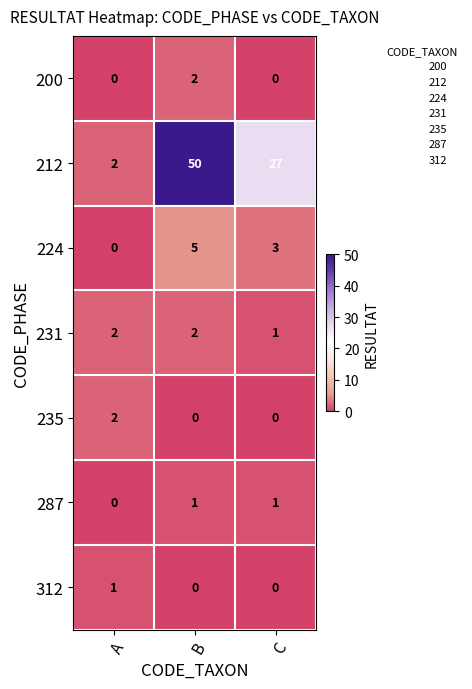

Reading left to right, transcribe all the data shown in this chart.

200: 0	2	0
212: 2	50	27
224: 0	5	3
231: 2	2	1
235: 2	0	0
287: 0	1	1
312: 1	0	0